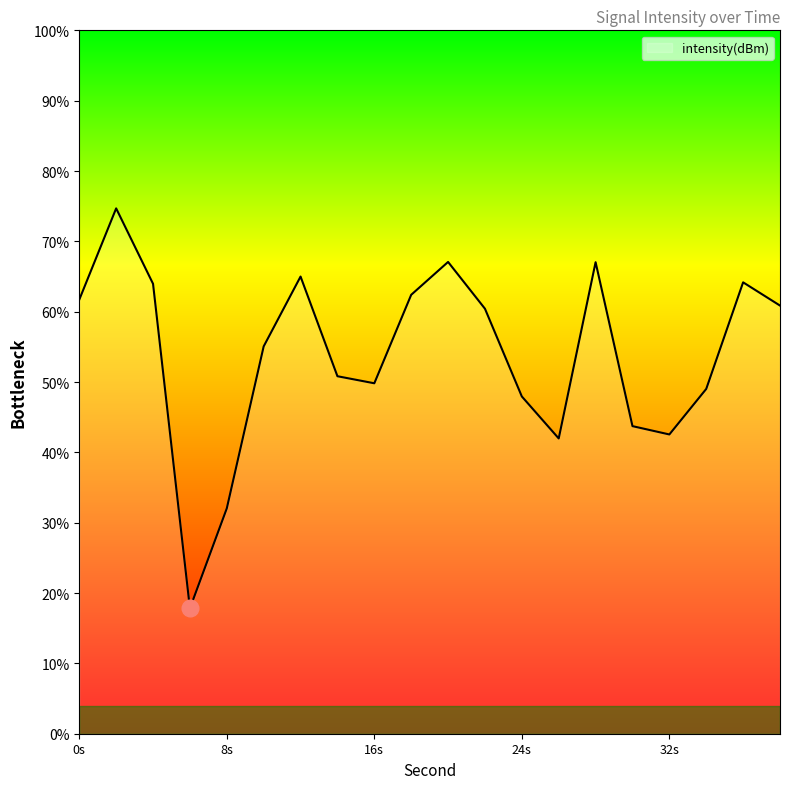

Does the chart have visible grid lines?

No